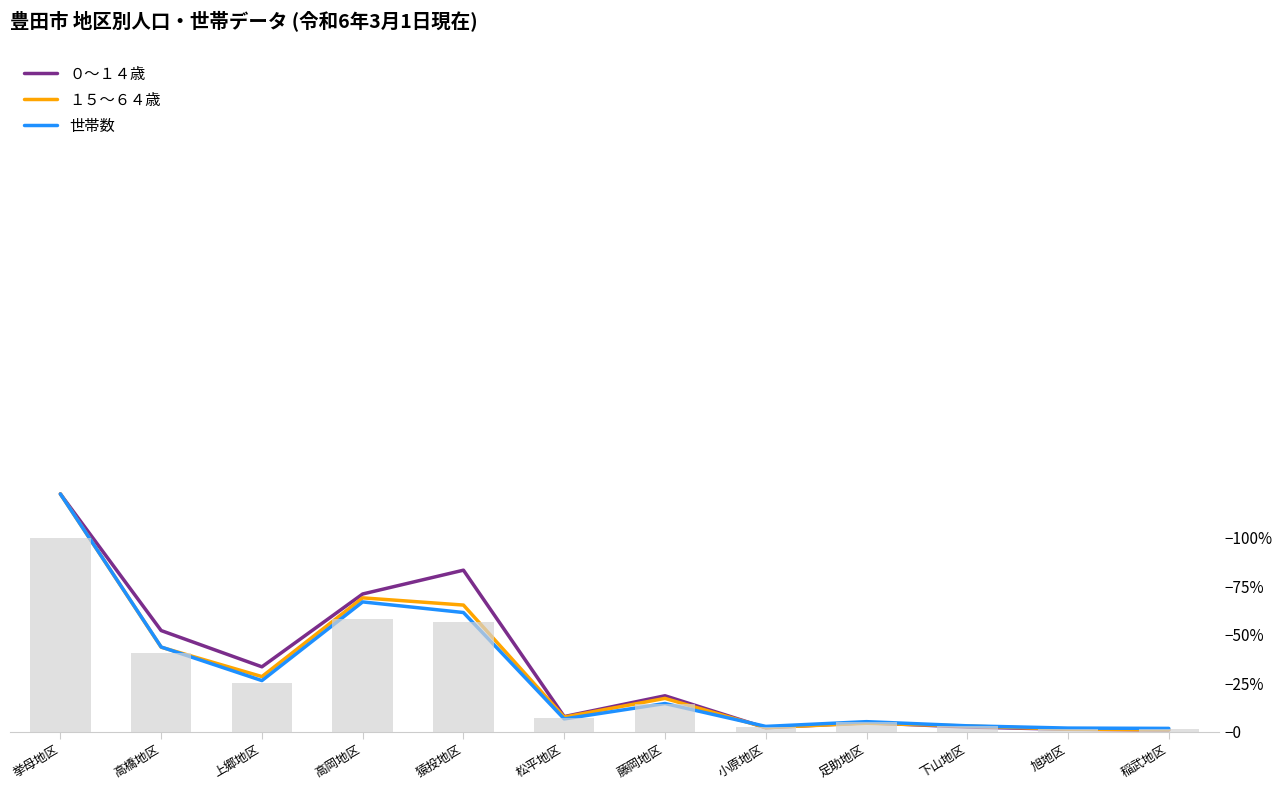

At 稲武地区, list the series in order from smallest to largest.

０～１４歳, １５～６４歳, 世帯数